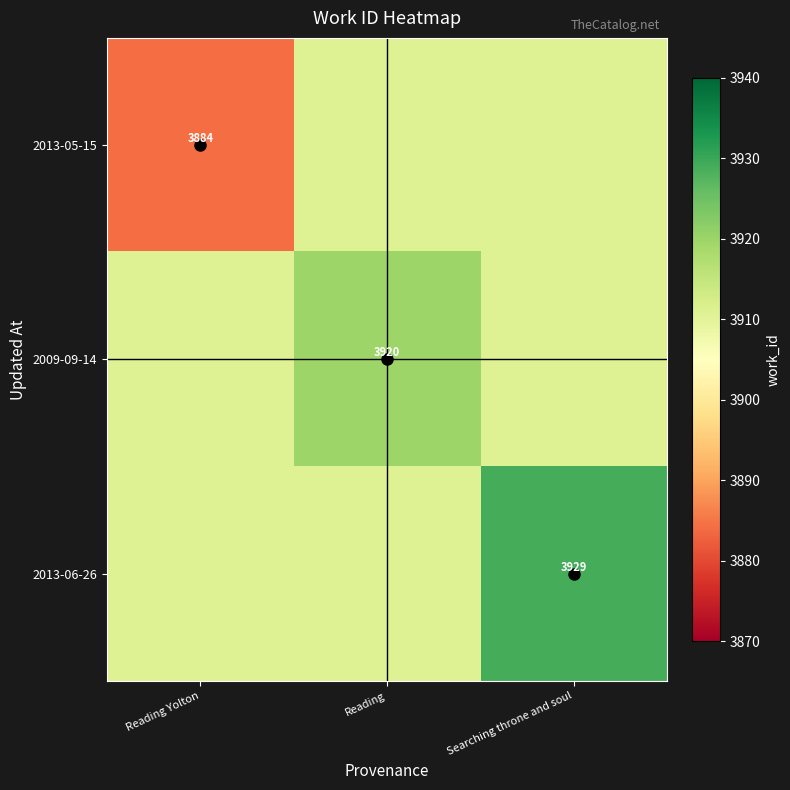

Which label corresponds to the smallest value in the chart?

Reading Yolton